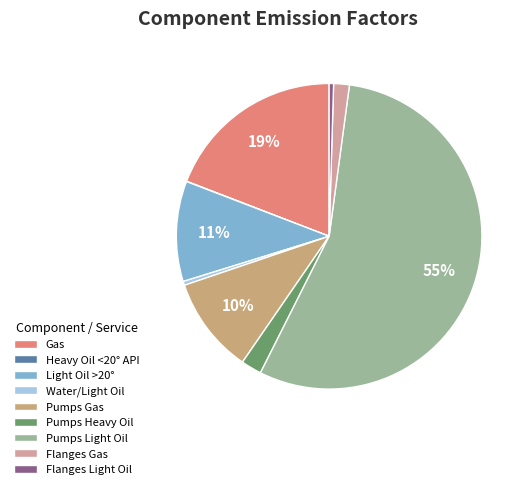

Which slice is the largest?

Pumps Light Oil